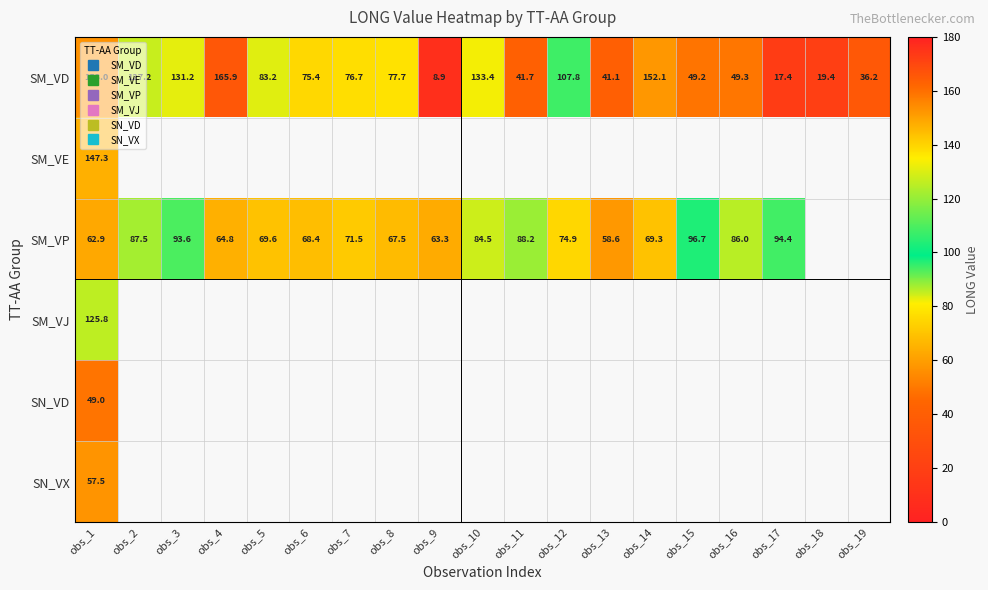

At how many categories does at least one series exceed 132?

4